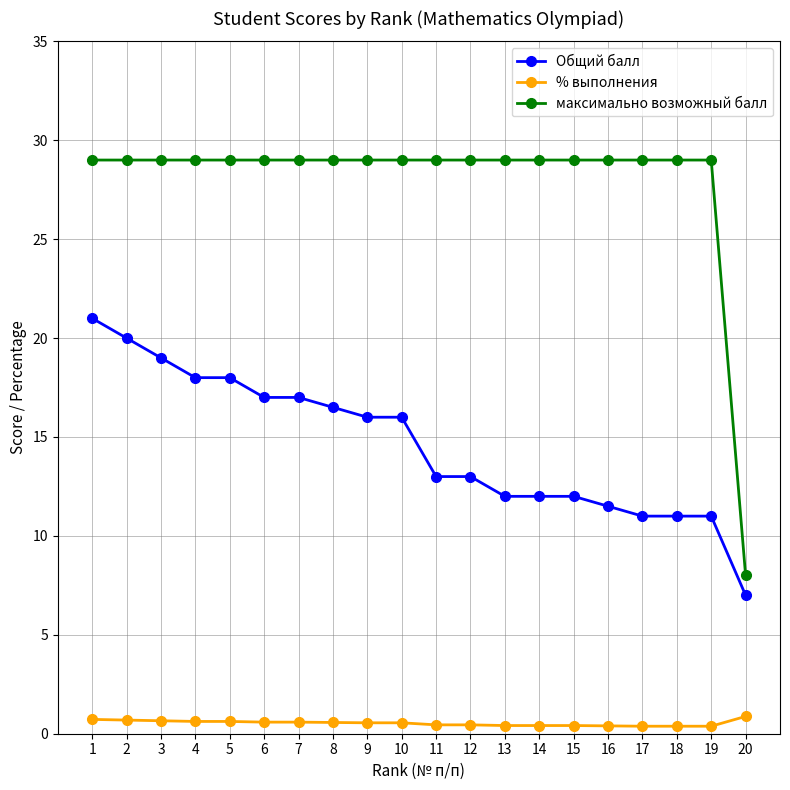

What is the highest value of the % выполнения series?

0.9